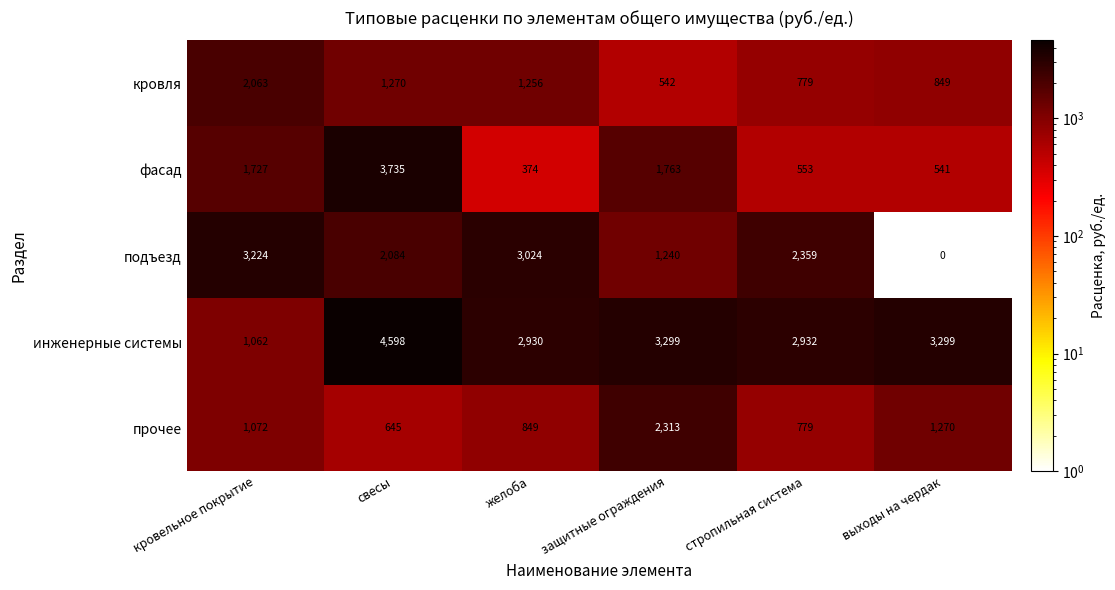

How many data points does each series have?

6